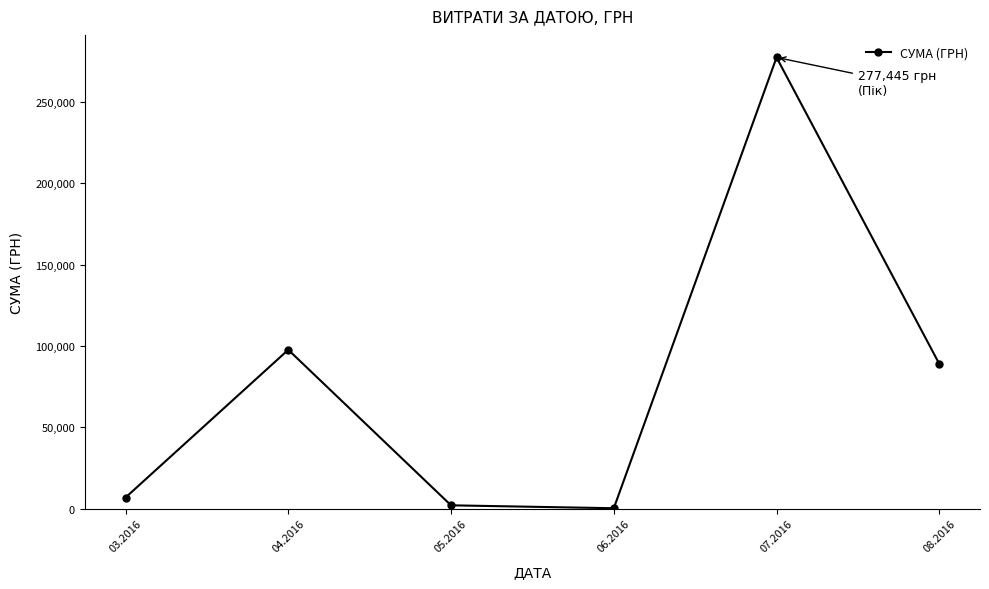

What is the label of the 6th point from the left?

08.2016